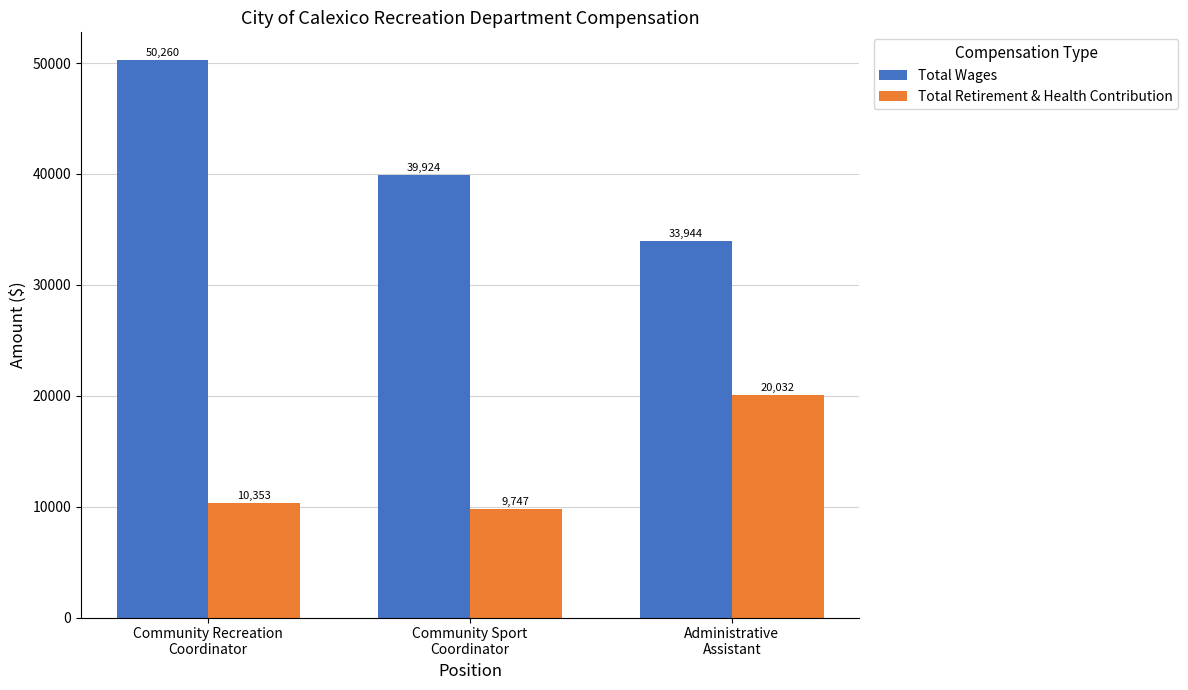

Rank the series by their average value, from lowest to highest.

Total Retirement & Health Contribution, Total Wages